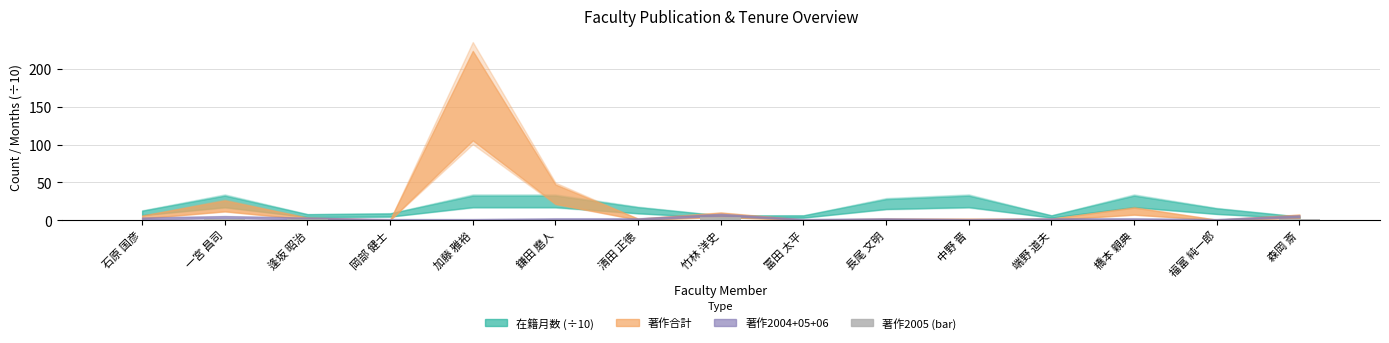

Reading left to right, list all the values displayed in this chart.

石原 国彦=0	一宮 昌司=1	逢坂 昭治=1	岡部 健士=0	加藤 雅裕=0	鎌田 磨人=0	清田 正徳=0	竹林 洋史=4	冨田 太平=0	長尾 文明=0	中野 晋=0	端野 道夫=0	橋本 親典=0	福富 純一郎=0	森岡 斎=2